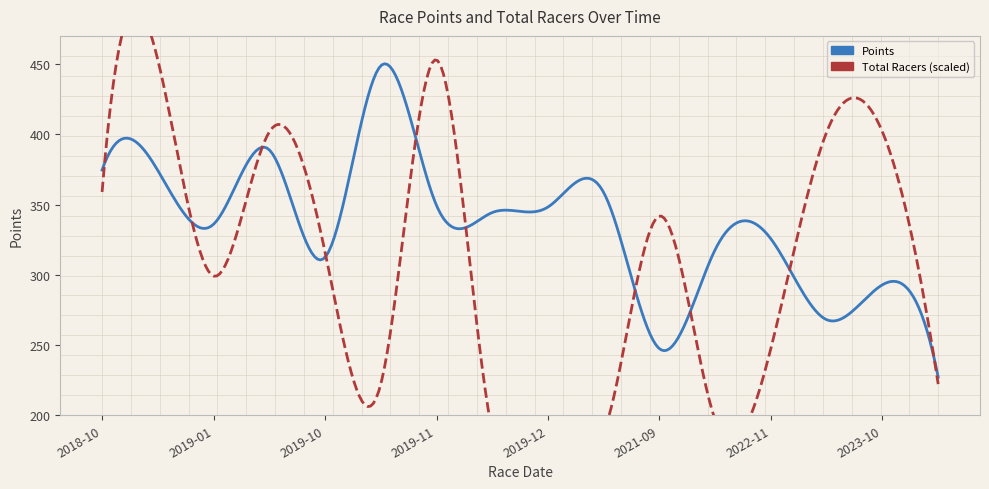

What is the lowest value of the Points series?

227.1